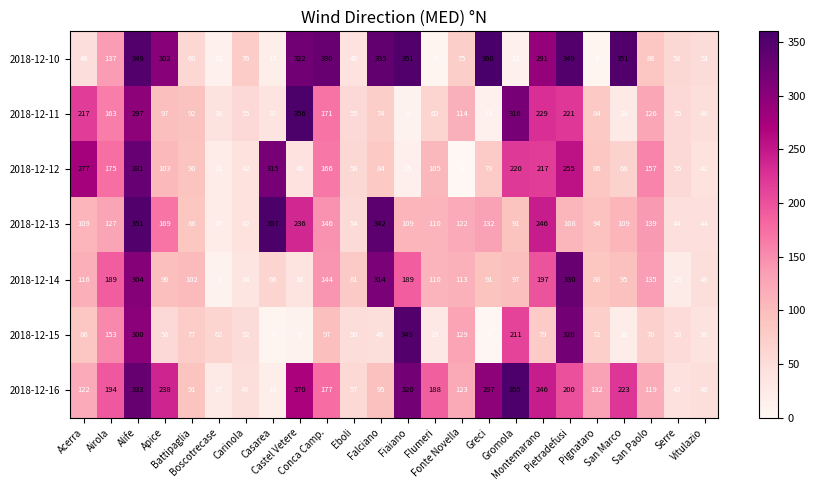

What is the difference between the maximum and minimum values in the 2018-12-14 series?

321